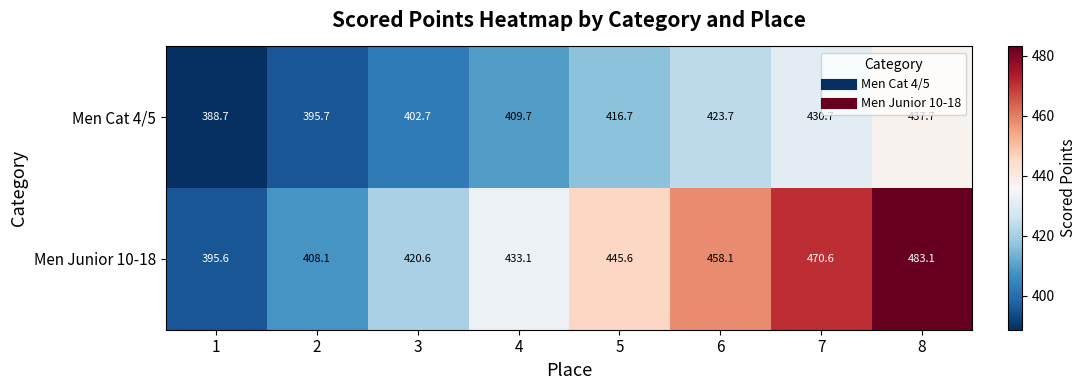

What is the difference between the highest and lowest values at 7?

39.9